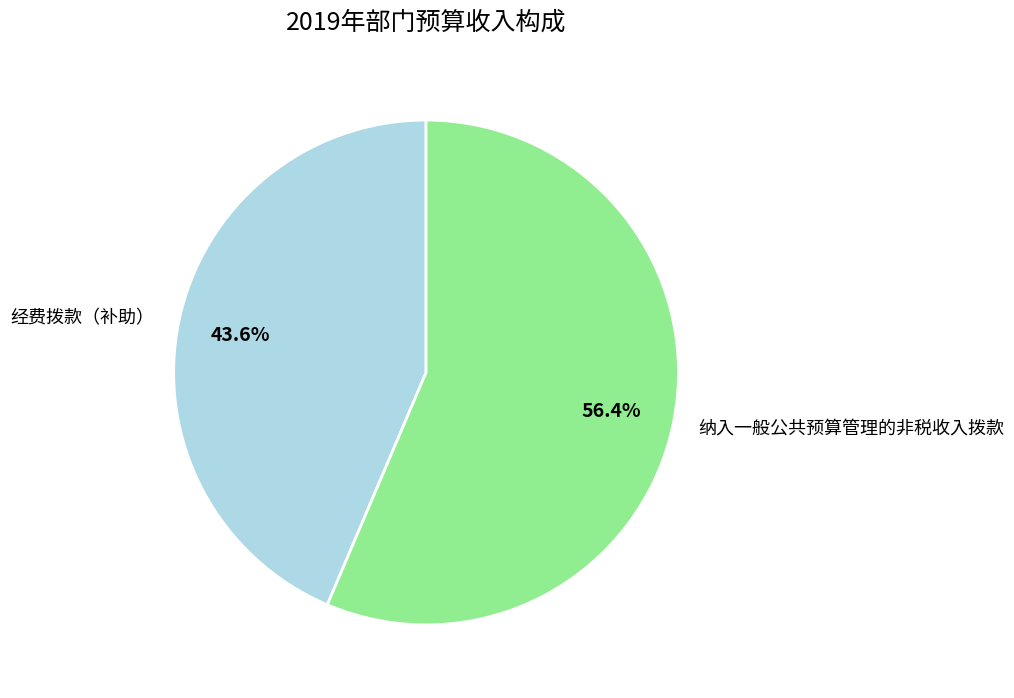

To the nearest percent, what is the average slice percentage?

50%